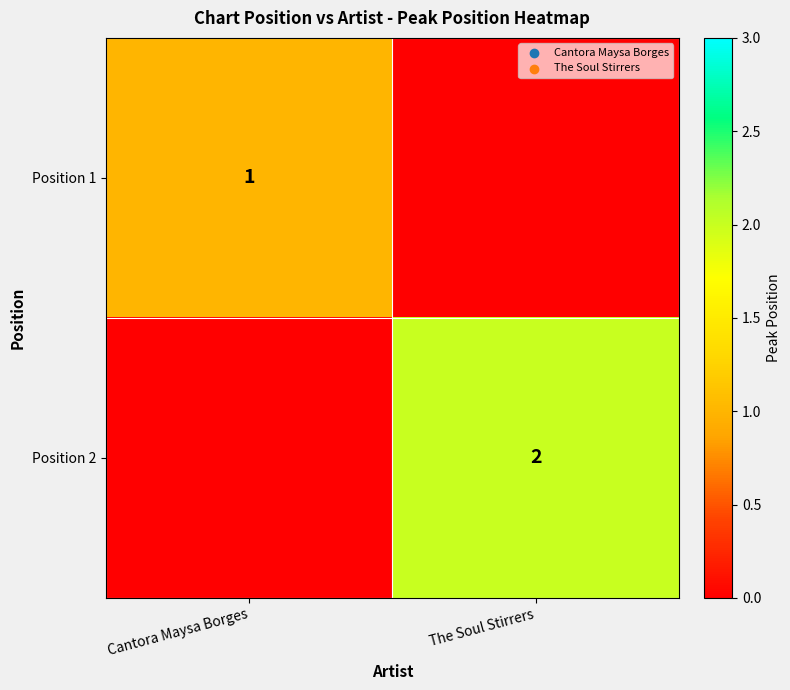

Is the value of Position 2 at The Soul Stirrers greater than the value of Position 1 at Cantora Maysa Borges?

Yes